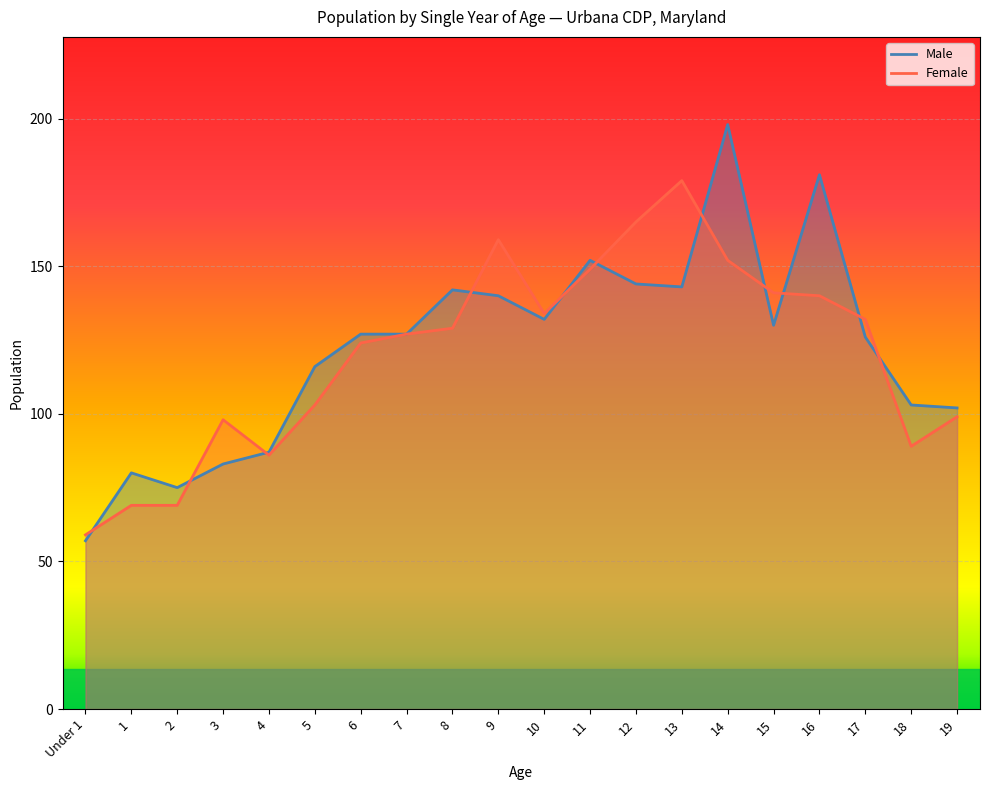

What is the highest value of the Male series?

198